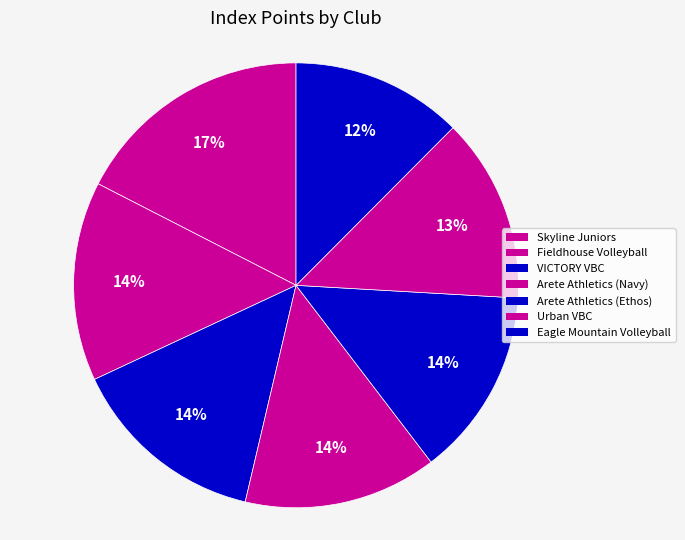

How many segments does this pie chart have?

7